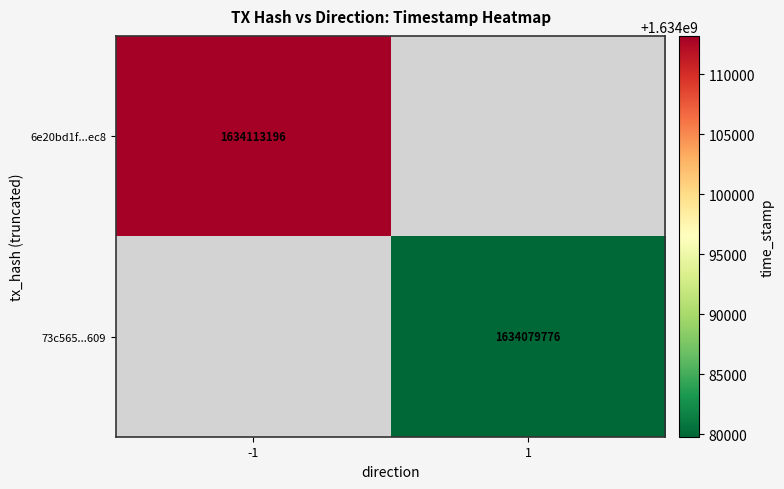

At how many categories does at least one series exceed 1634094211?

1